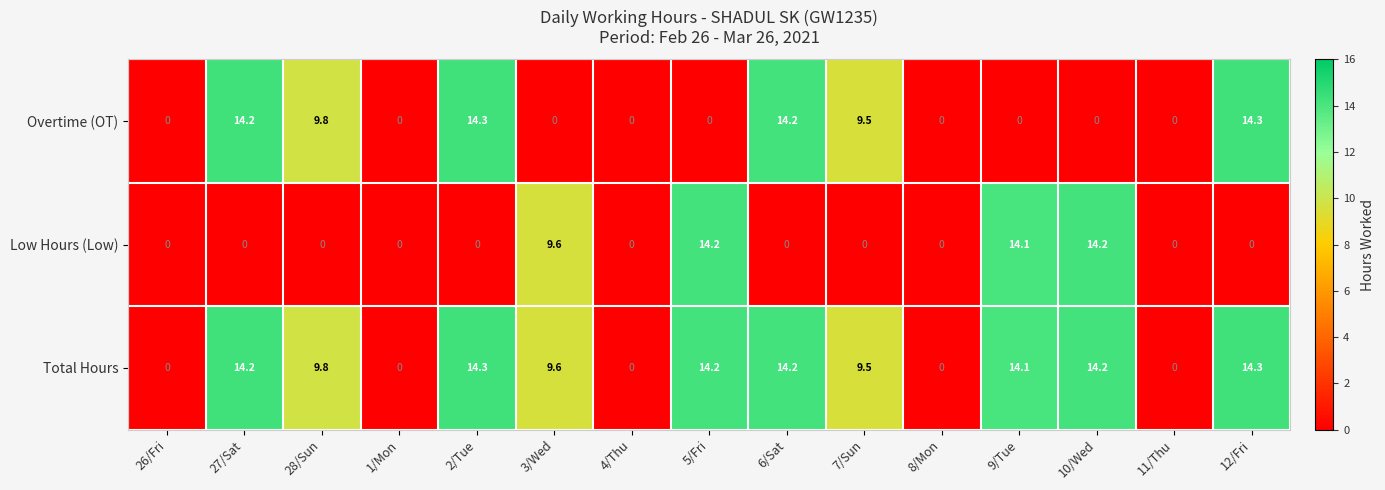

True or false: Overtime (OT) has a value of 14.3 at 2/Tue.

True